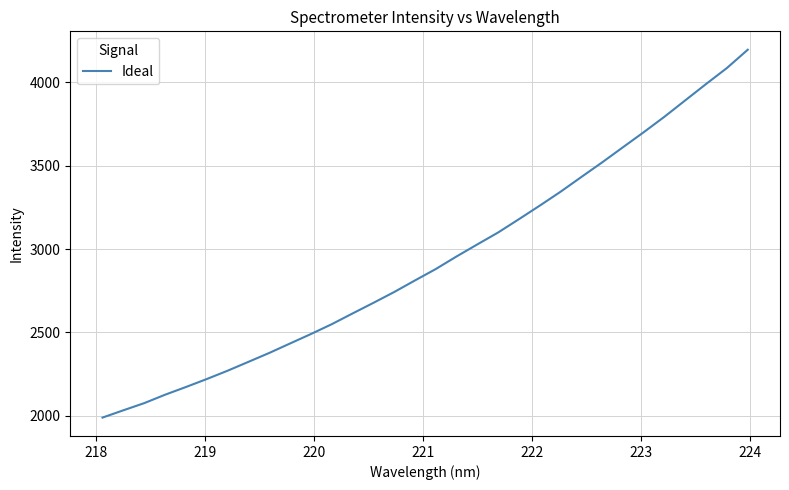

What is the maximum value shown in the chart?

4194.0